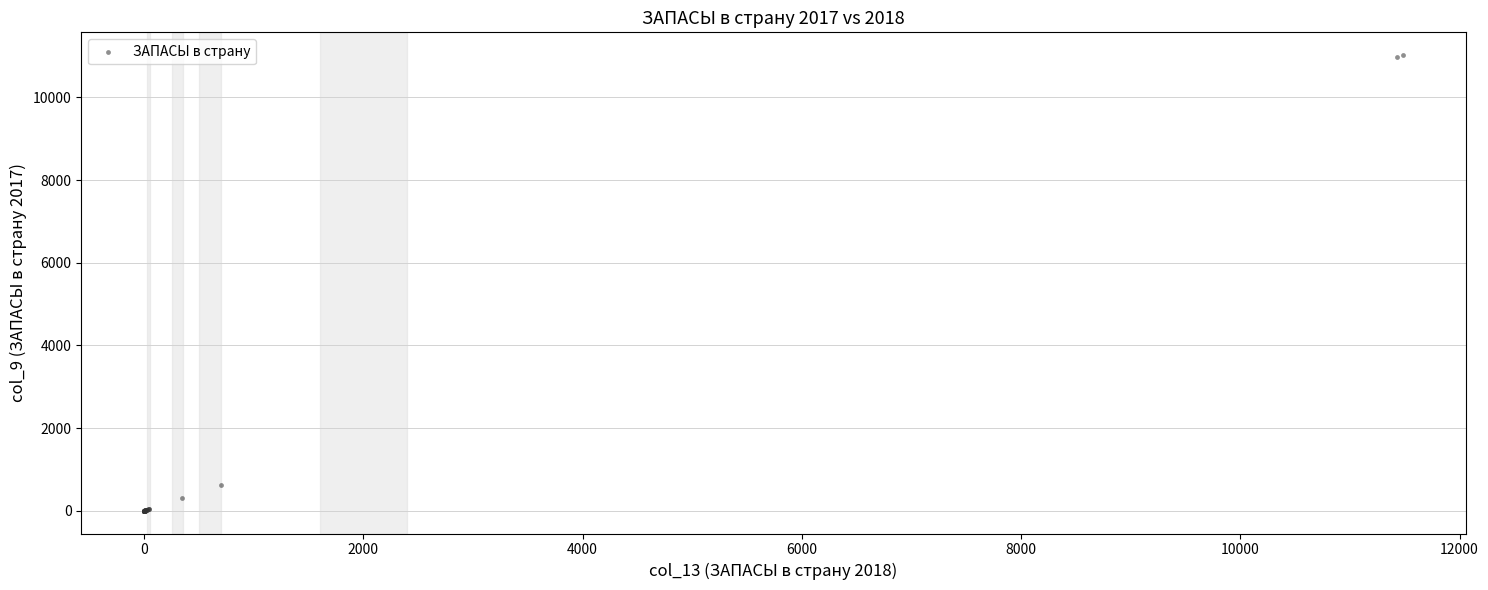

What Y value in the scatter plot is closest to 5512?

618.4